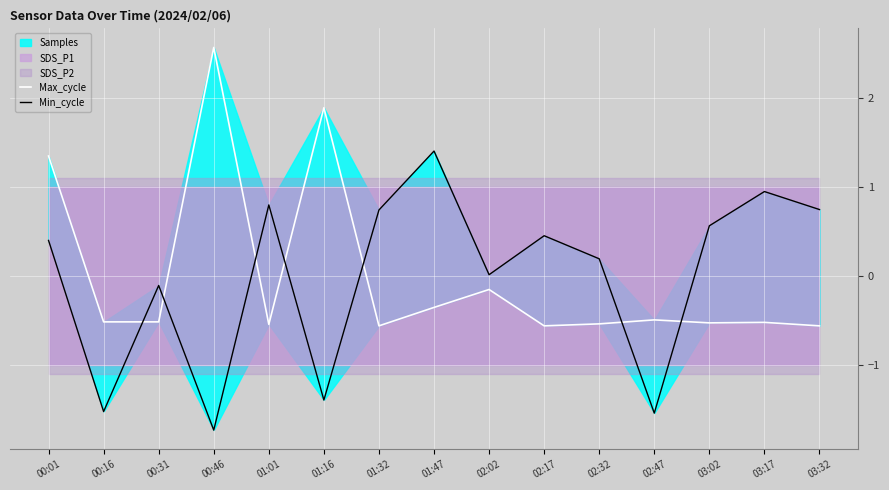

Rank the categories by Max_cycle value from highest to lowest.

00:46, 01:16, 00:01, 02:02, 01:47, 02:47, 00:16, 00:31, 03:17, 03:02, 02:32, 01:01, 01:32, 02:17, 03:32